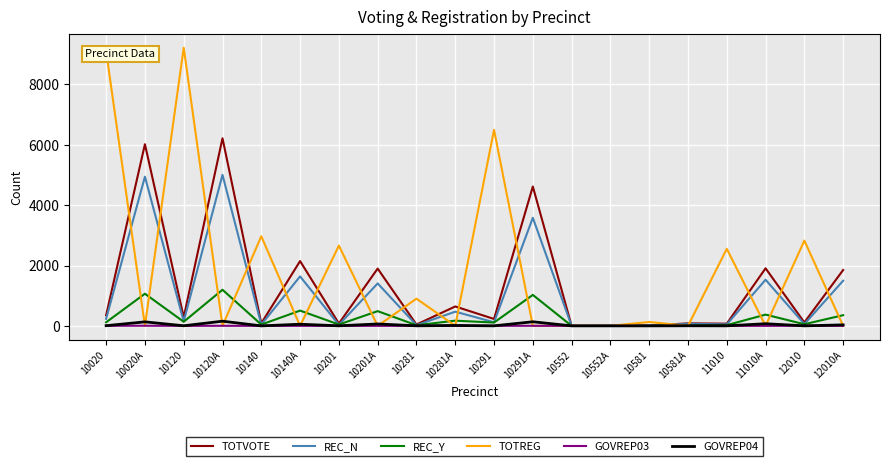

What is the maximum value shown in the chart?

9218